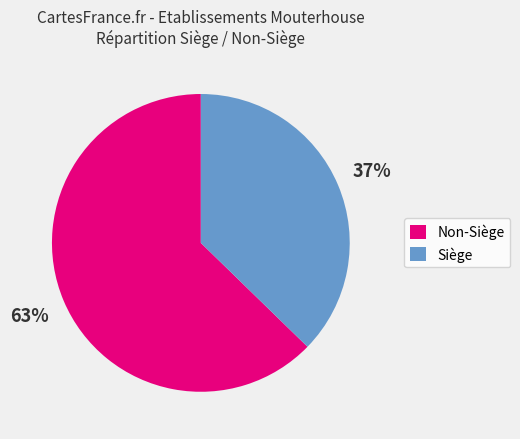

Which slice represents more than half of the pie?

Non-Siège